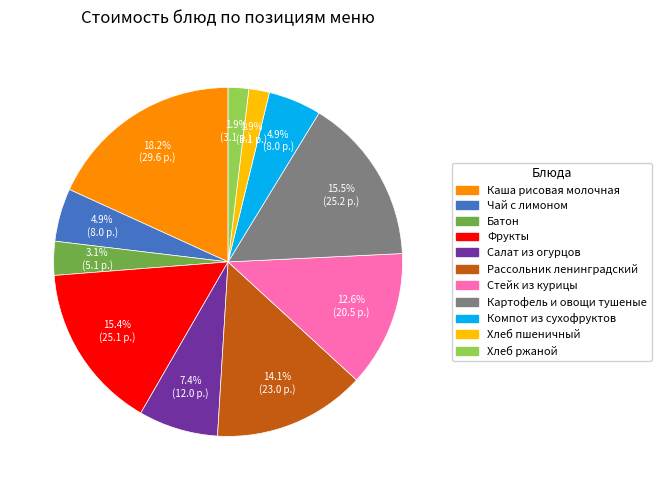

Combined, do Батон and Салат из огурцов account for over 50%?

No